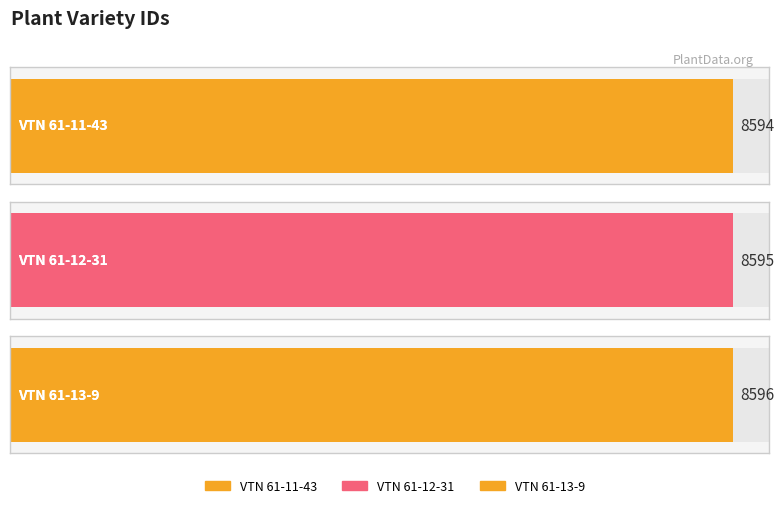

How many bars are there in total?

3